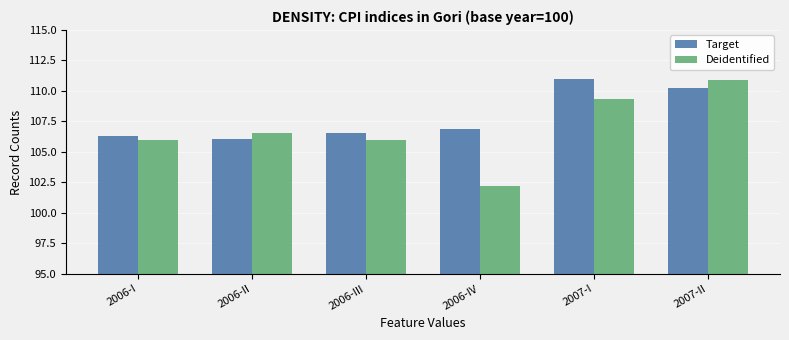

Where is Target nearest to the value 108?

2006-IV